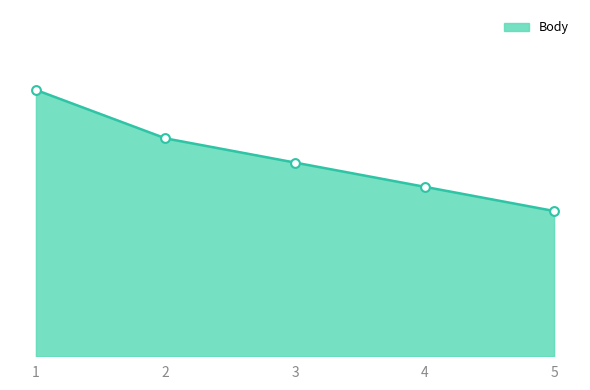

What is the ratio of the value at 1 to the value at 5?

1.8